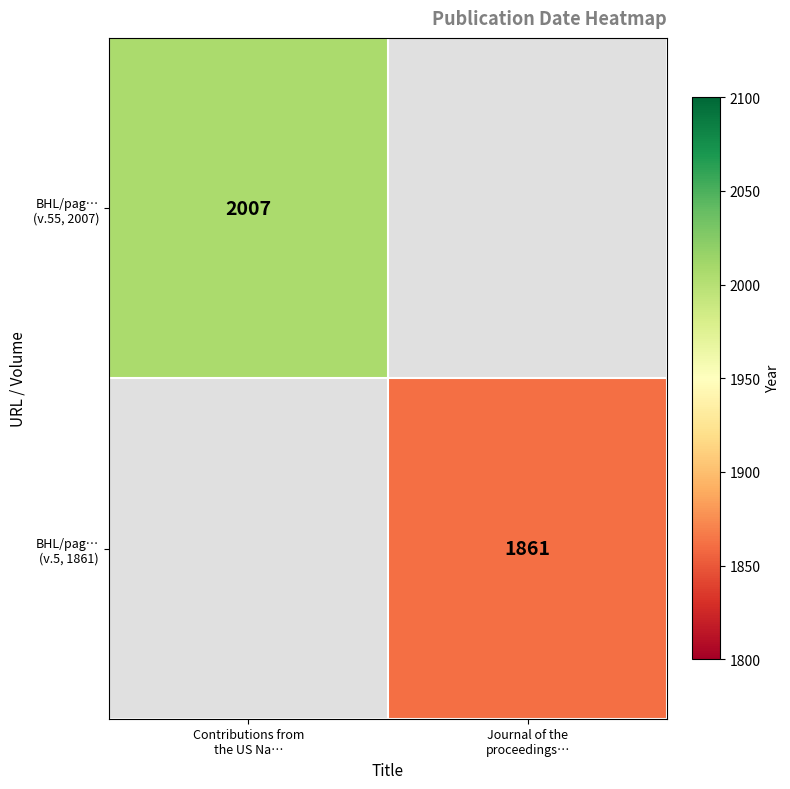

Count the number of data series in this chart.

2